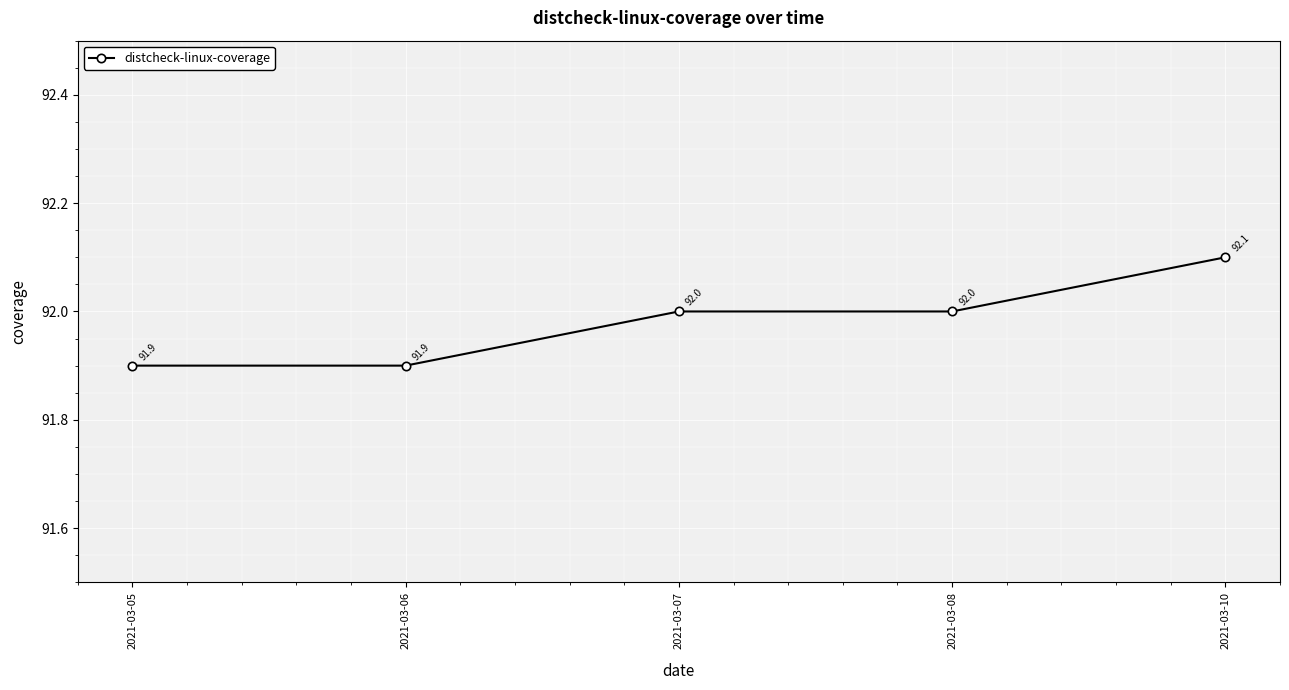

What is the change in value from 2021-03-06 to 2021-03-10?

+0.2